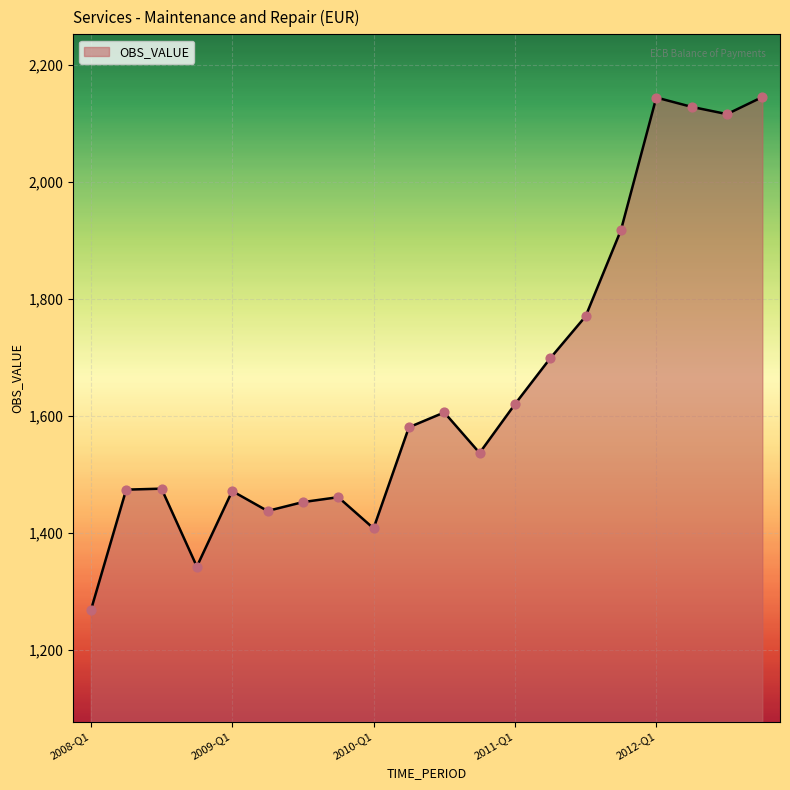

What is the difference between the maximum and minimum values?

877.9